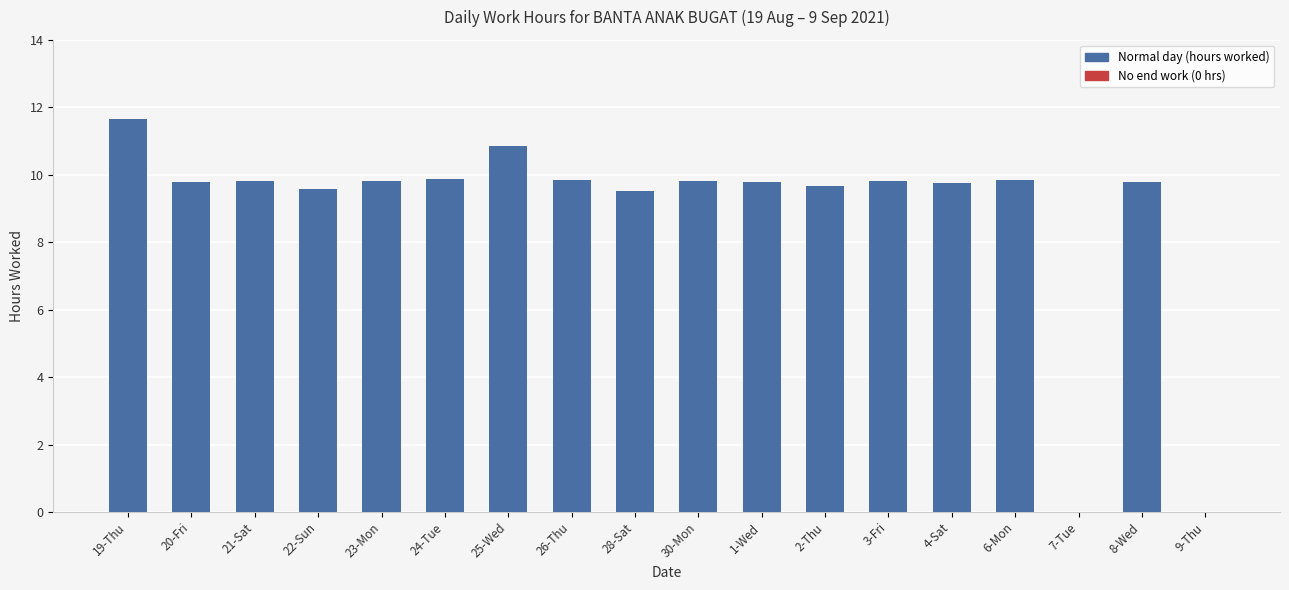

Between 21-Sat and 2-Thu, which is larger?

21-Sat